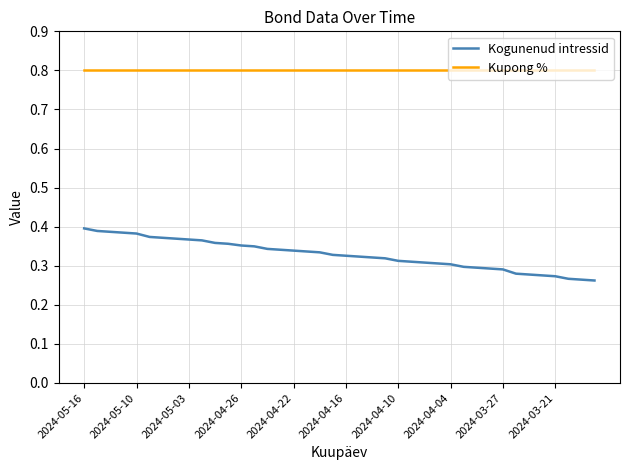

What is the maximum value shown in the chart?

0.8